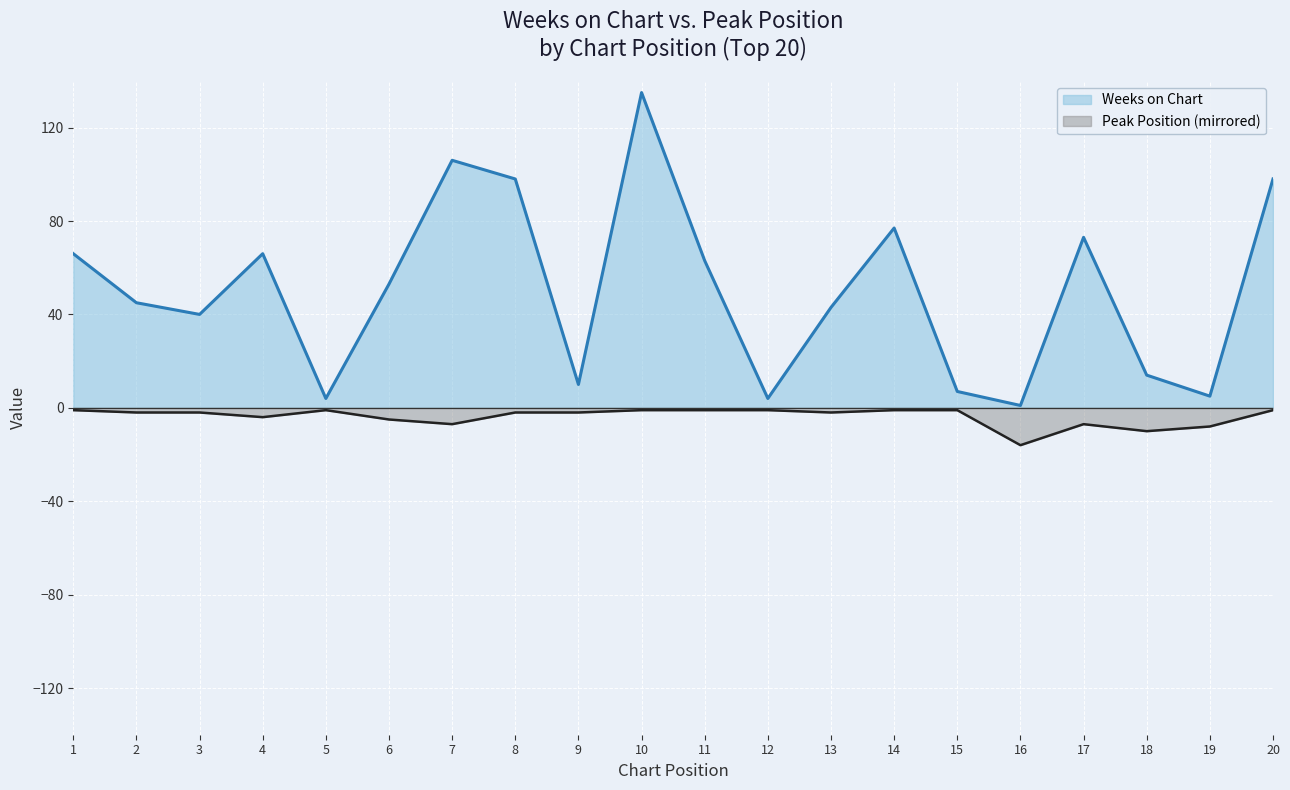

Which category has the lowest value across all series?

16